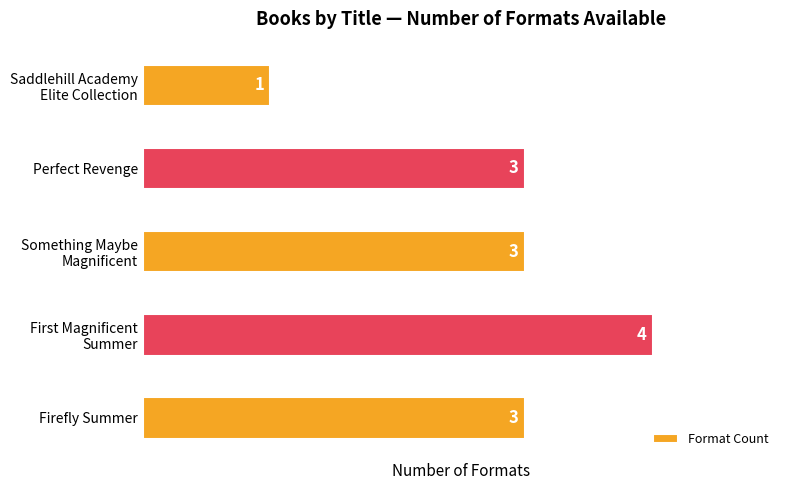

What is the ratio of the value at Firefly Summer to the value at Perfect Revenge?

1.0